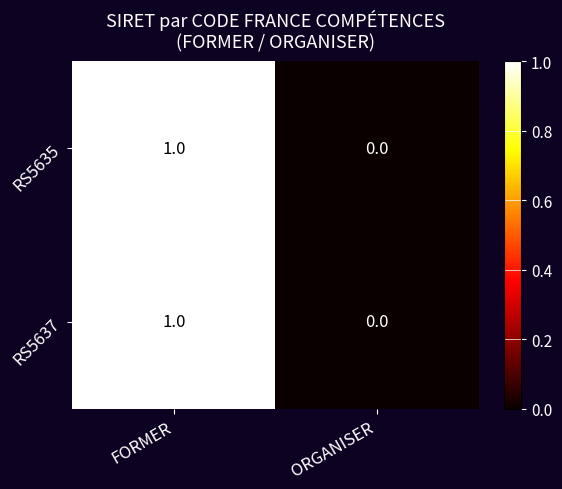

Is it true that RS5635 equals 1 at FORMER?

True